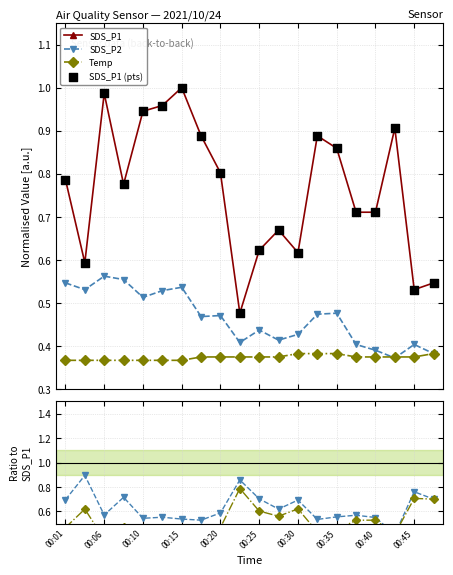

Which series has the largest total across all categories?

SDS_P1